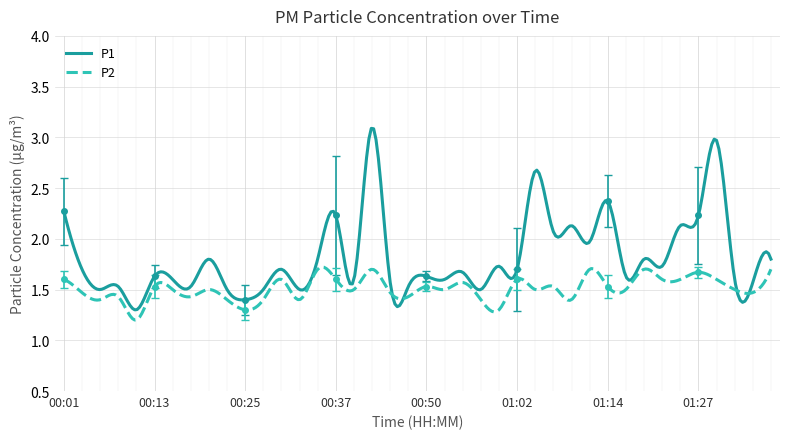

At which category does P1 reach its first local peak?

00:08